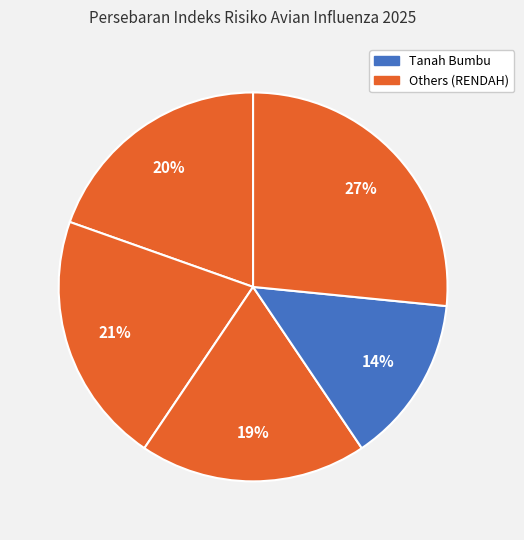

Count the number of slices in the pie.

5